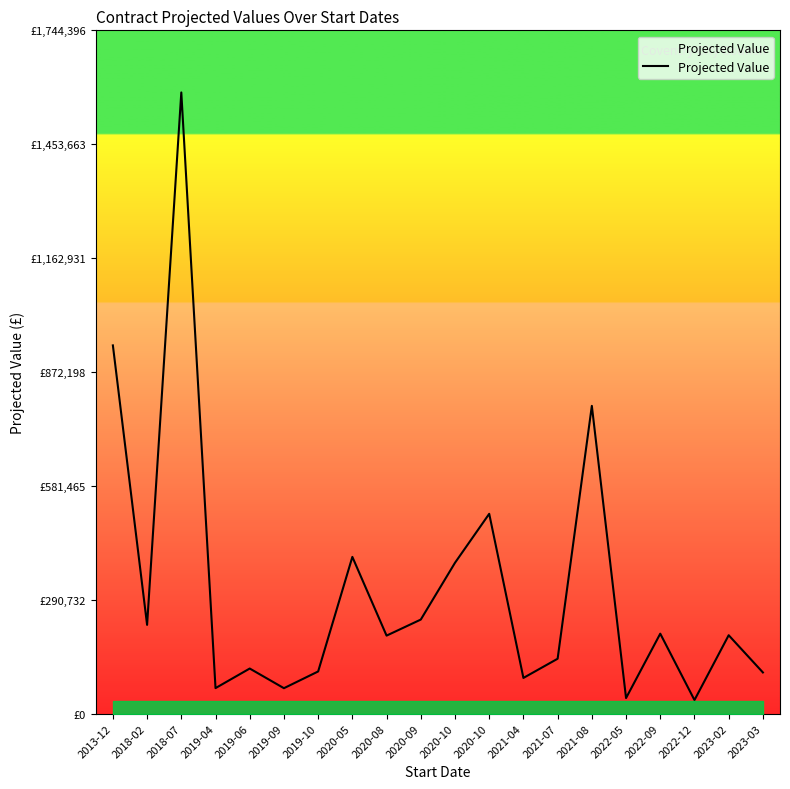

Which category has the lowest value across all series?

2022-12